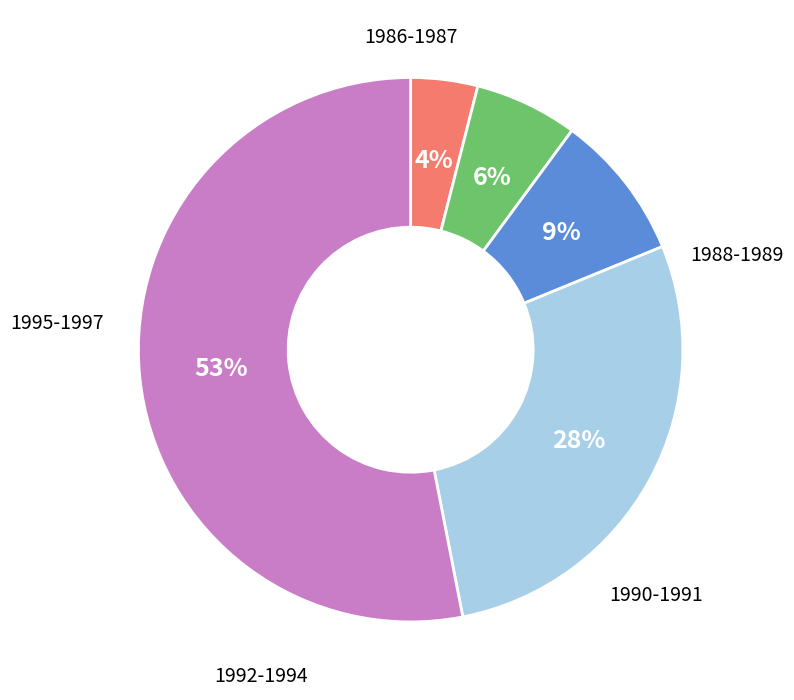

Is there any slice that represents more than half of the pie?

Yes